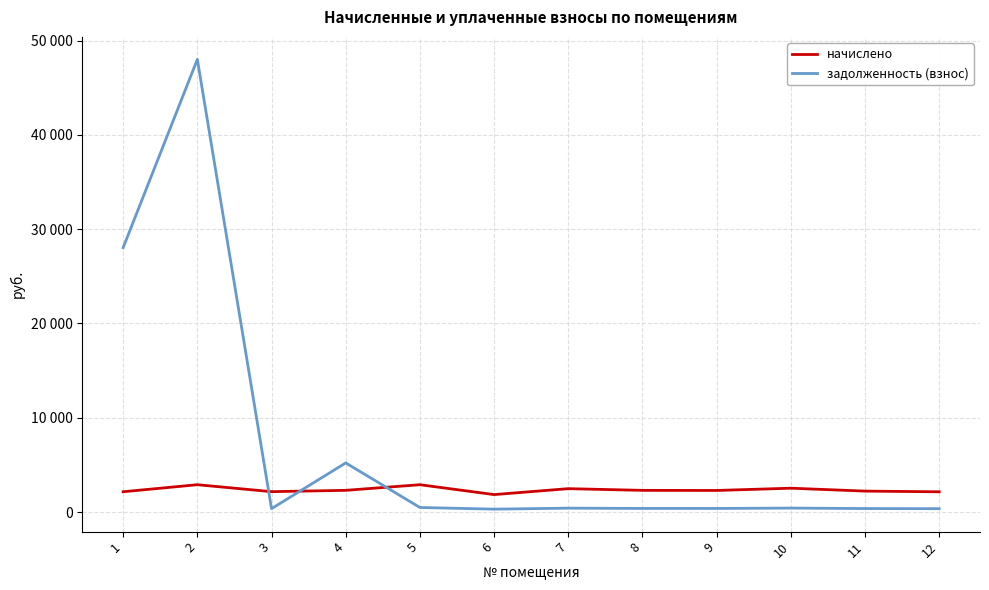

Does the chart display data point markers on the line(s)?

No